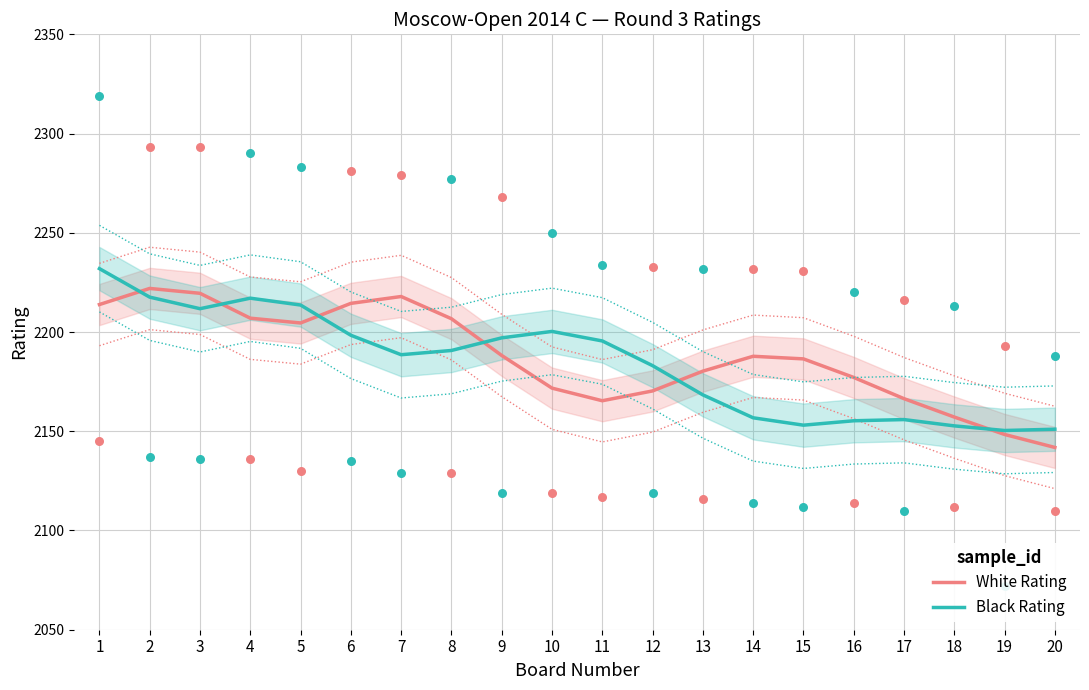

Which series has the largest total across all categories?

White Rating